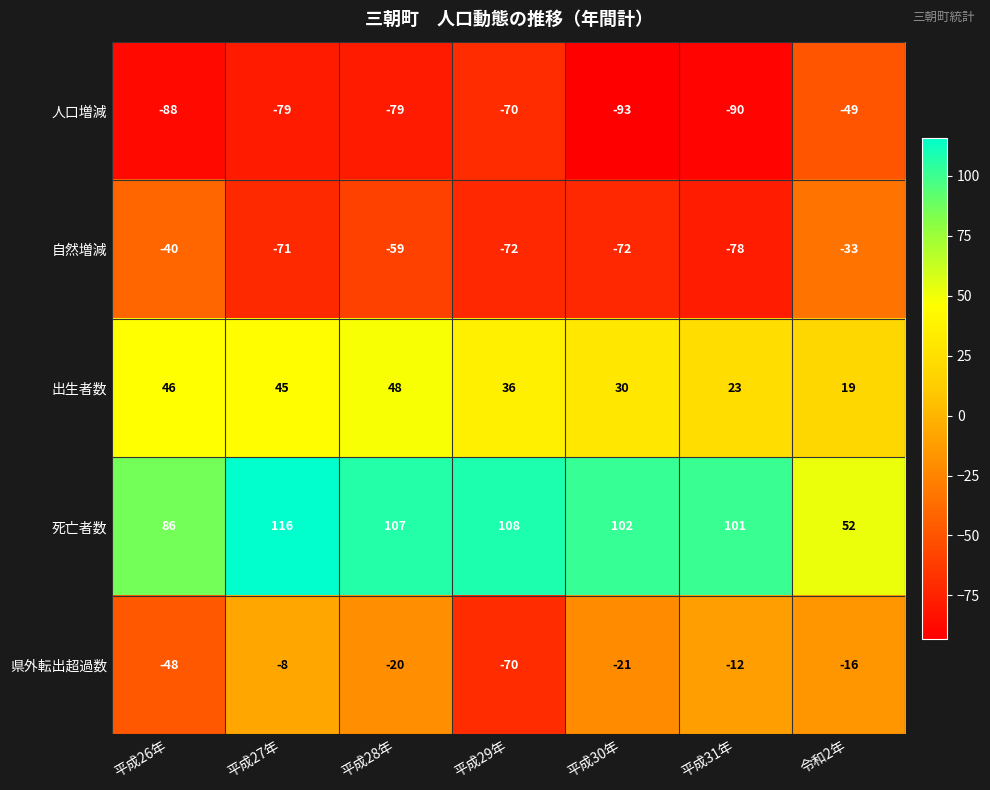

What is the difference between the 死亡者数 values at 平成27年 and 平成29年?

8